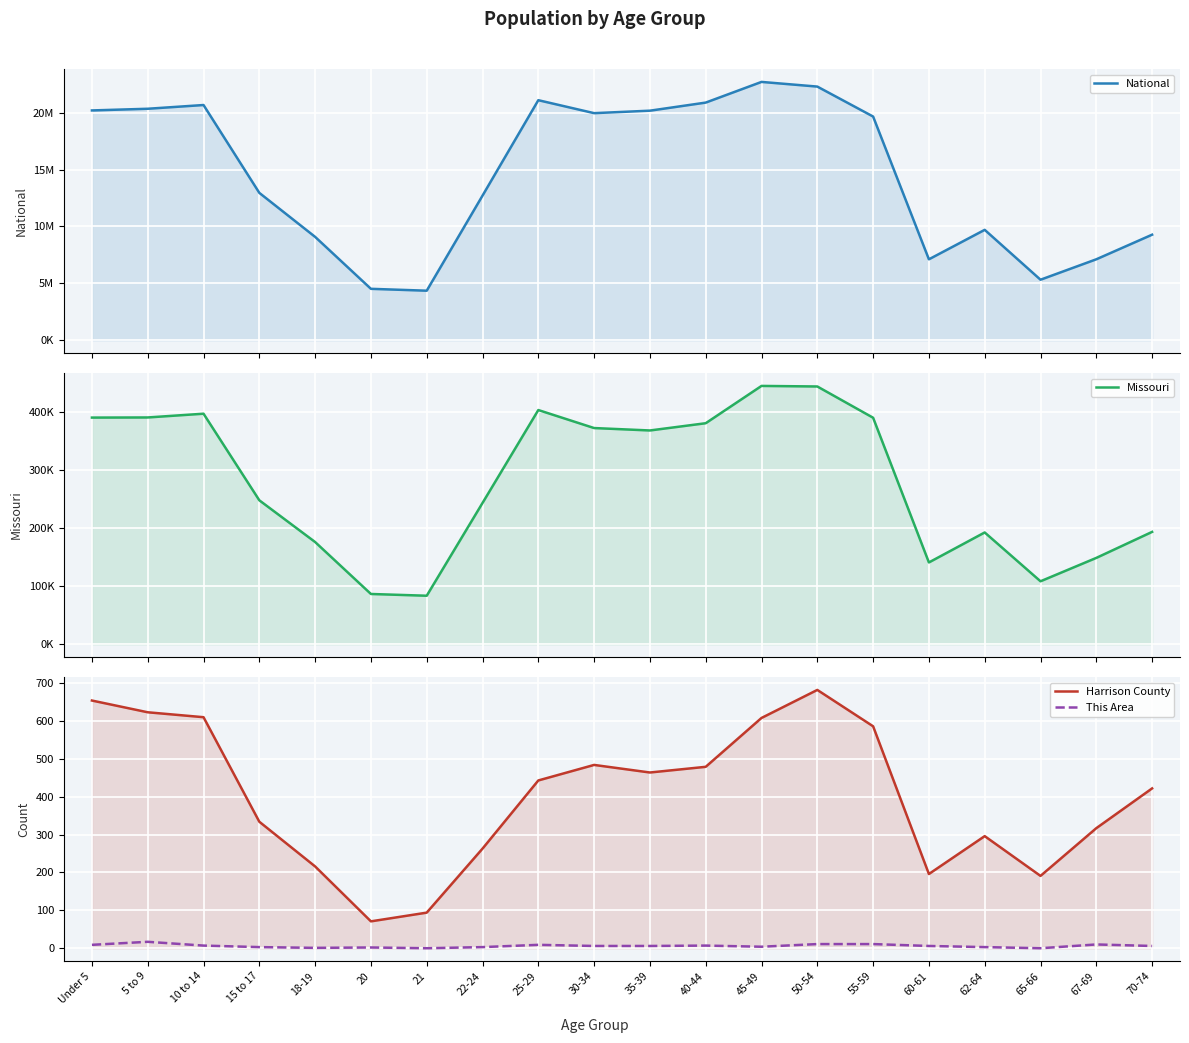

What is the label of the 10th point from the left?

30-34